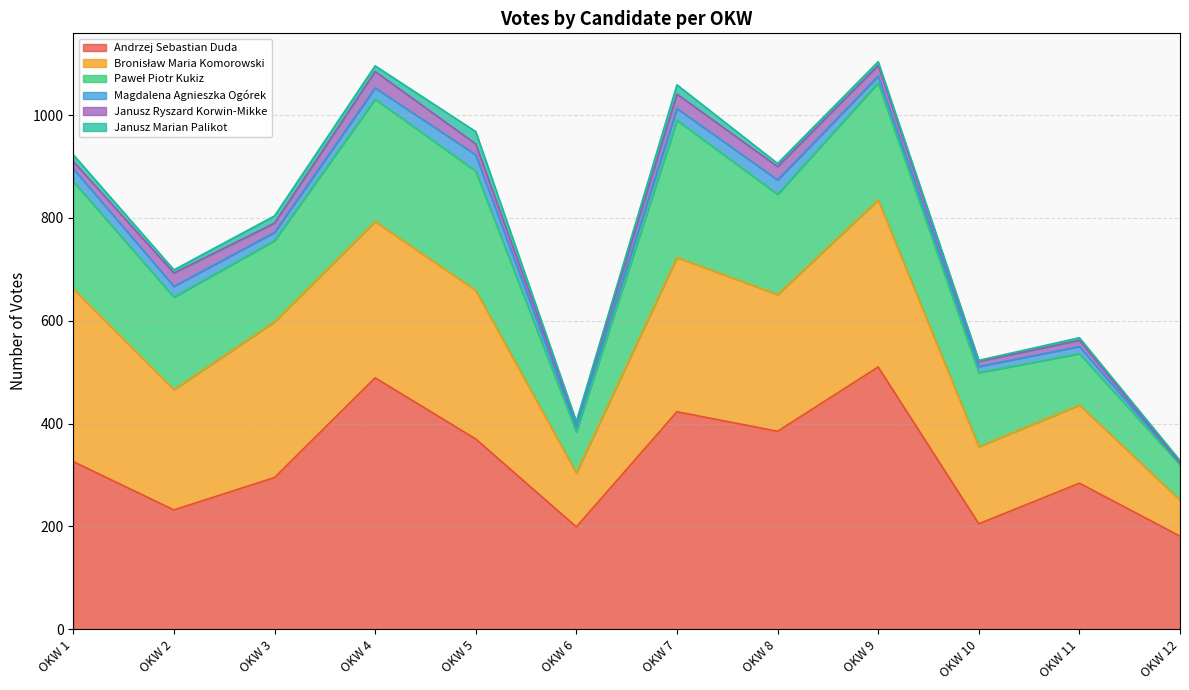

Which series changed the most between OKW 6 and OKW 12?

Bronisław Maria Komorowski